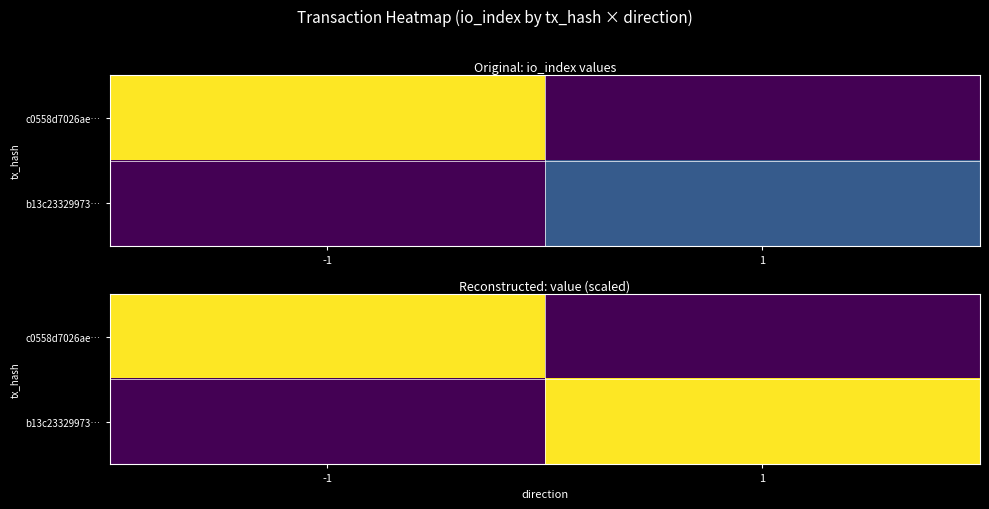

The b13c23329973… series shows 170.4 at 1. True or false?

False